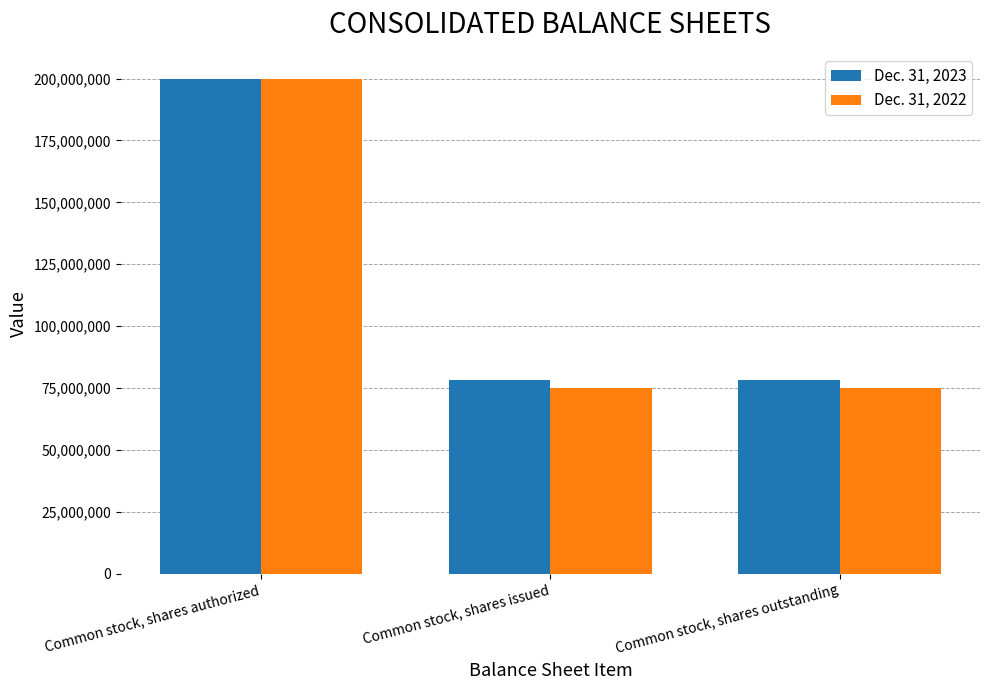

At which category does the chart reach its peak across all series?

Common stock, shares authorized